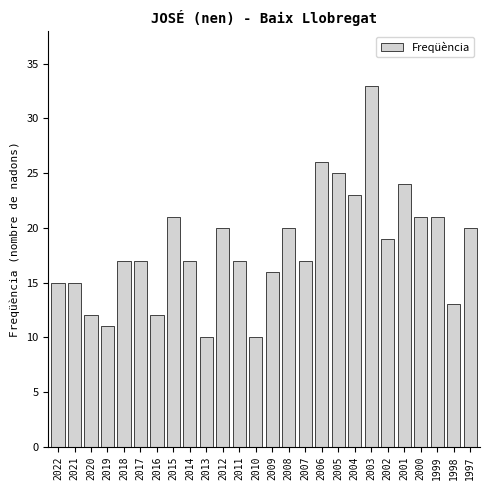

Reading left to right, what are all the values shown in this chart?

15	15	12	11	17	17	12	21	17	10	20	17	10	16	20	17	26	25	23	33	19	24	21	21	13	20